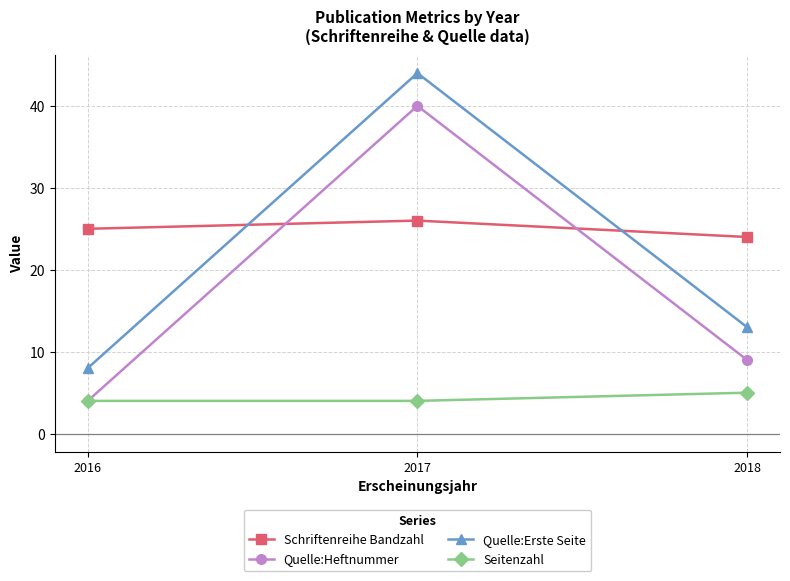

At which label does Quelle:Erste Seite reach its peak?

2017